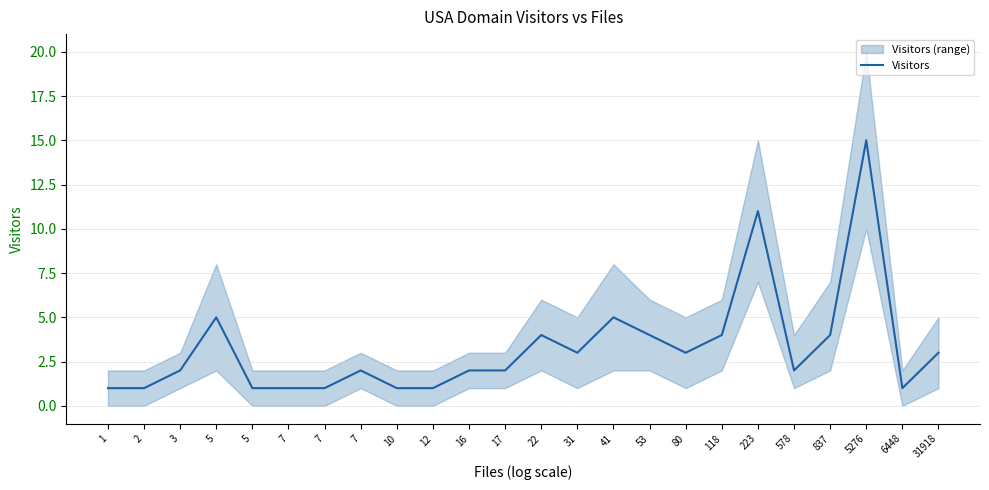

Is it true that the value at 6448 is 0?

False